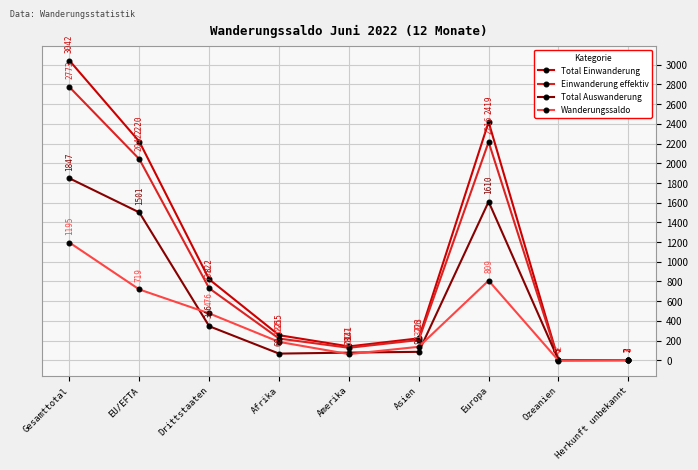

What is the spread (max minus min) of values at Europa?

1610